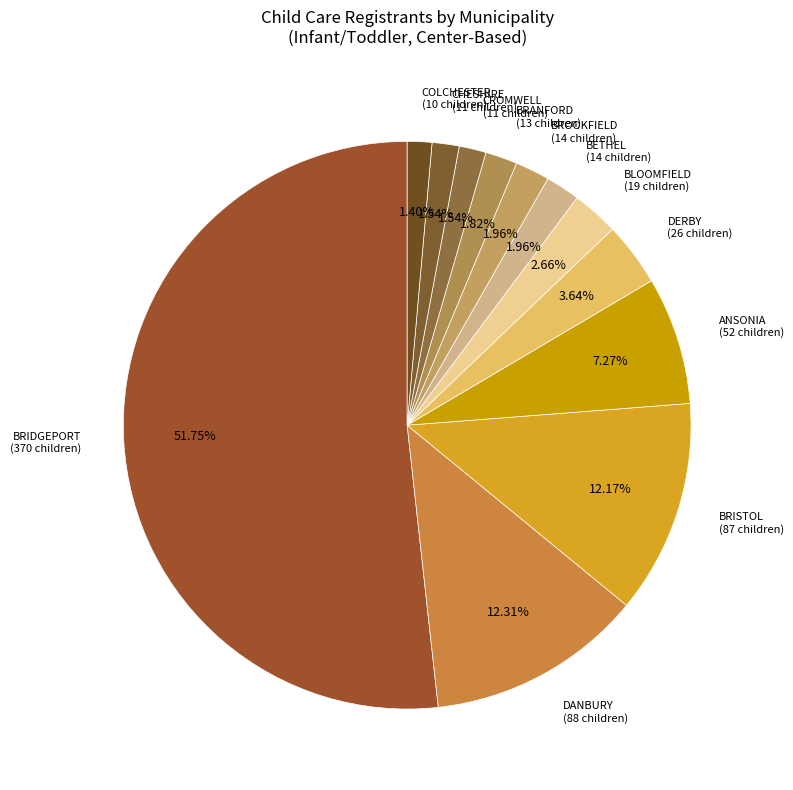

Count the number of slices in the pie.

12